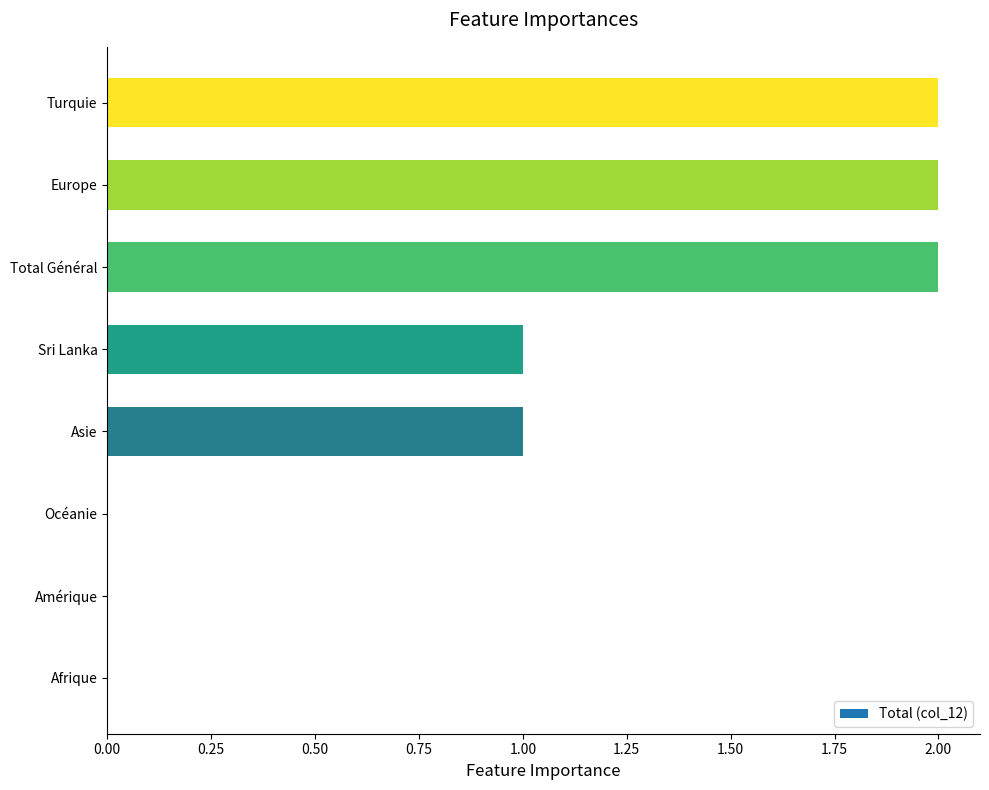

Is it true that the value at Europe is 3?

False